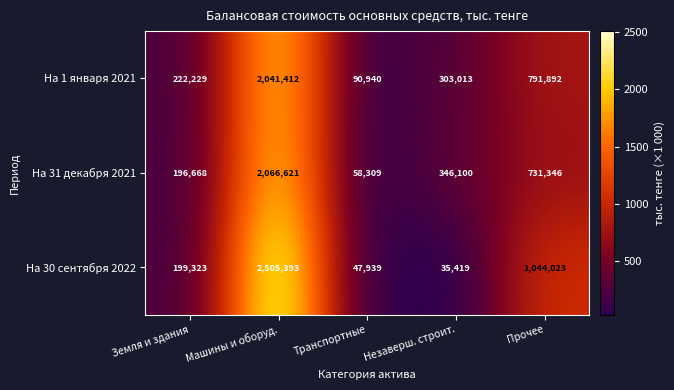

True or false: На 30 сентября 2022 has a value of 2505393 at Машины и оборуд..

True